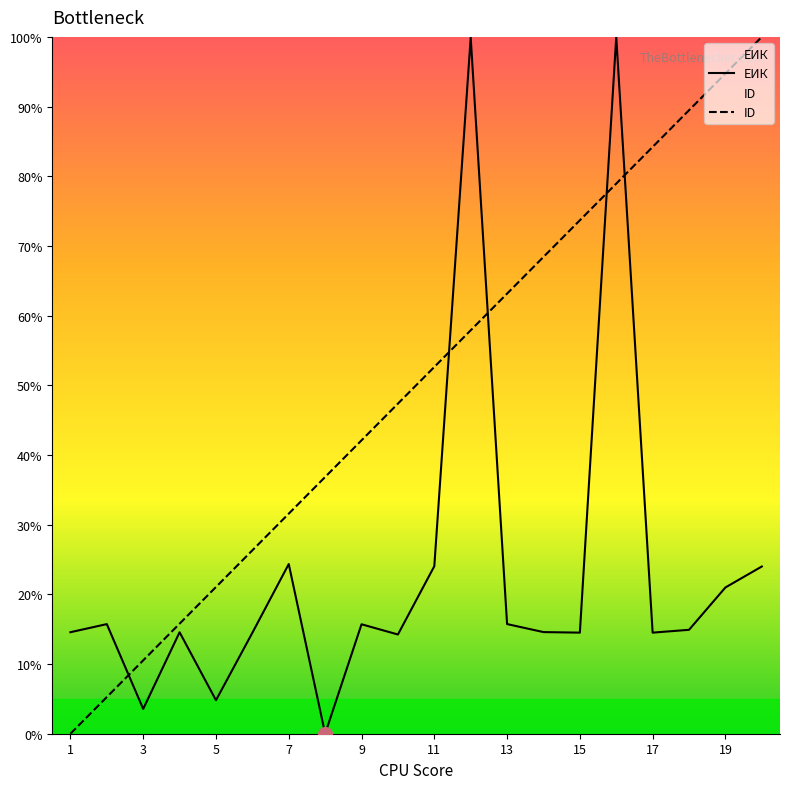

Which series changed the most between 13 and 19?

ID